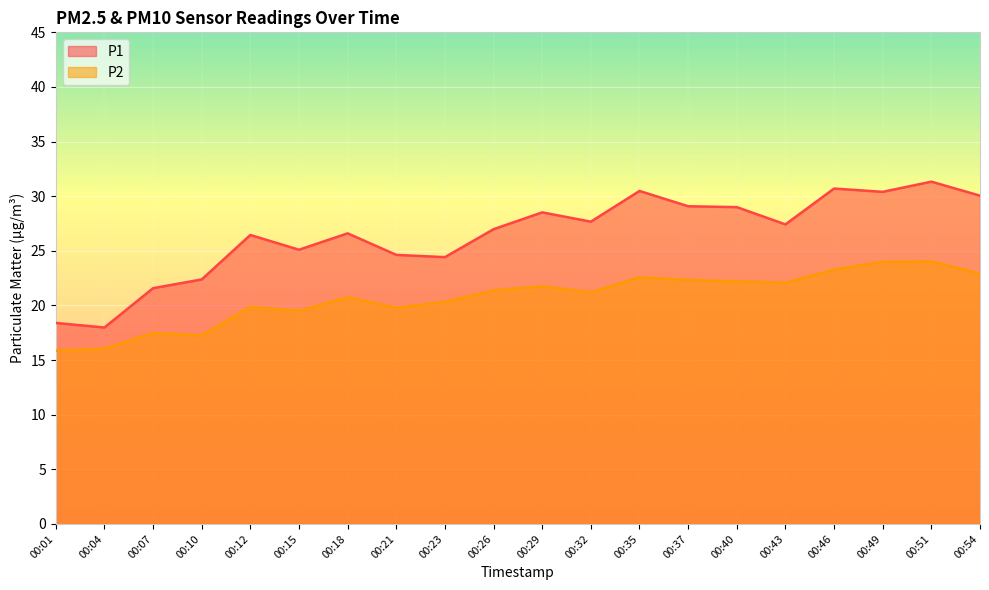

At 00:07, list the series in order from largest to smallest.

P1, P2